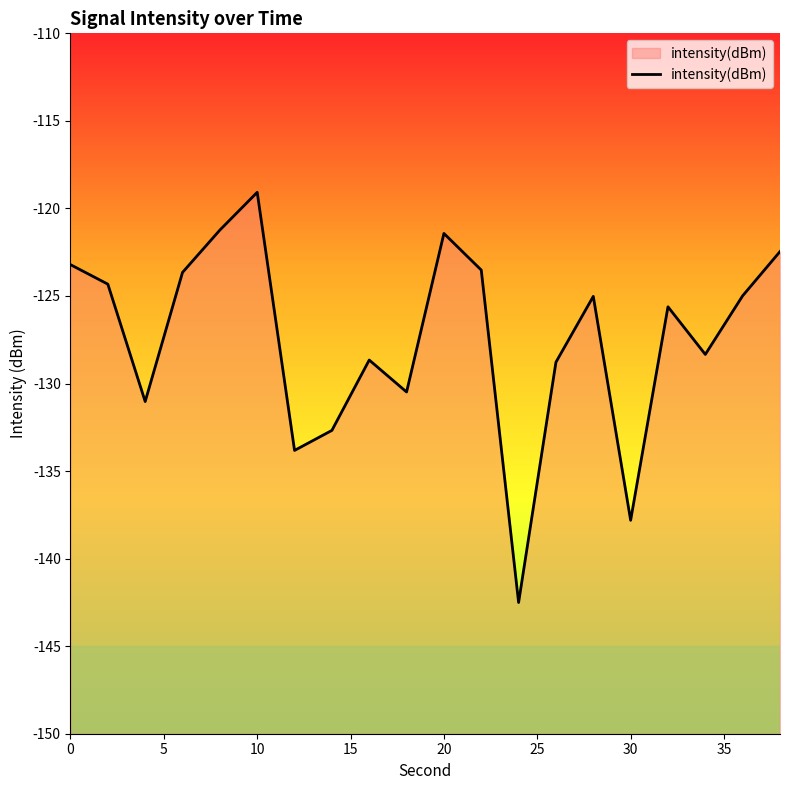

What is the maximum value shown in the chart?

-119.1